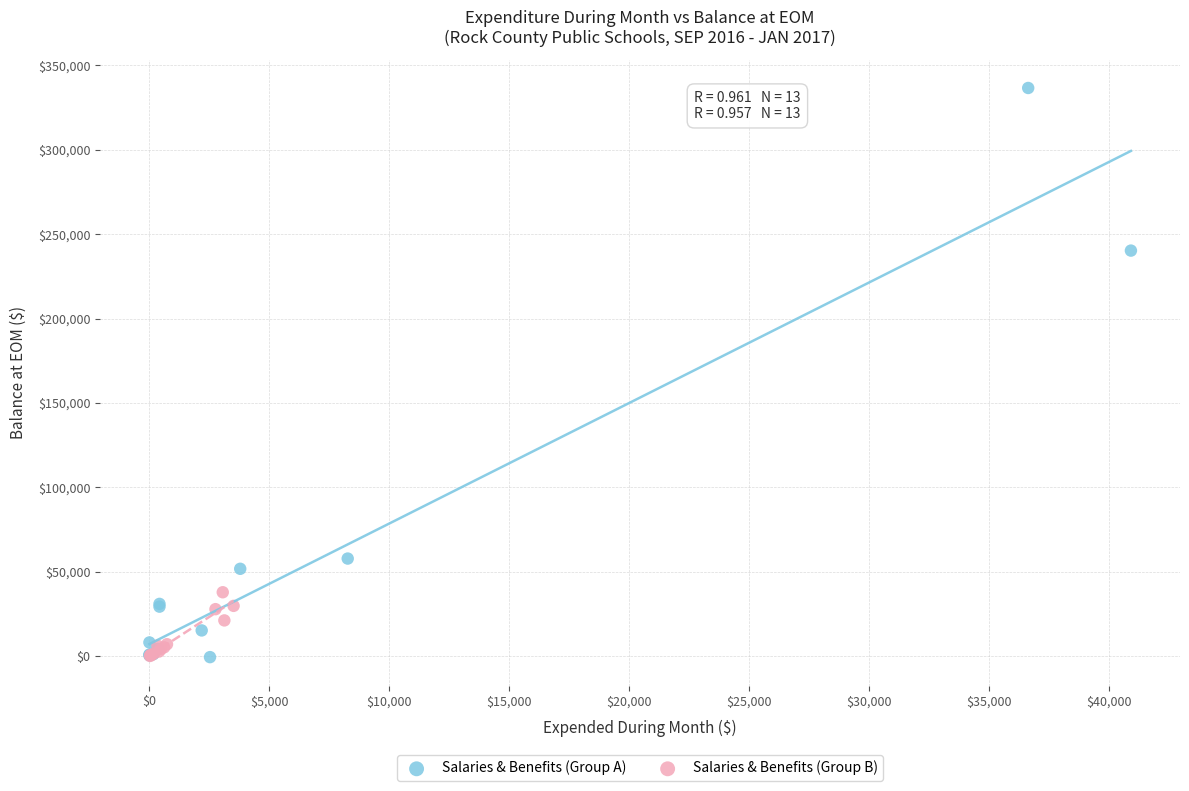

Which series has the largest Y range (max minus min)?

Salaries & Benefits (Group A)